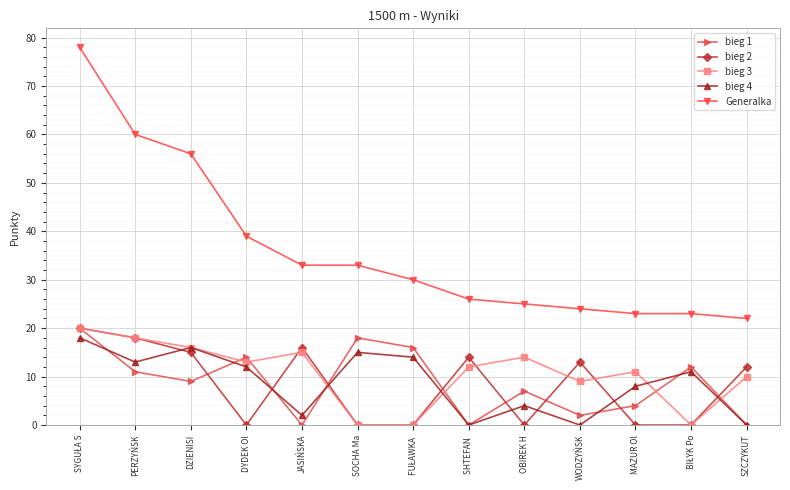

True or false: bieg 4 and Generalka cross at least once.

False